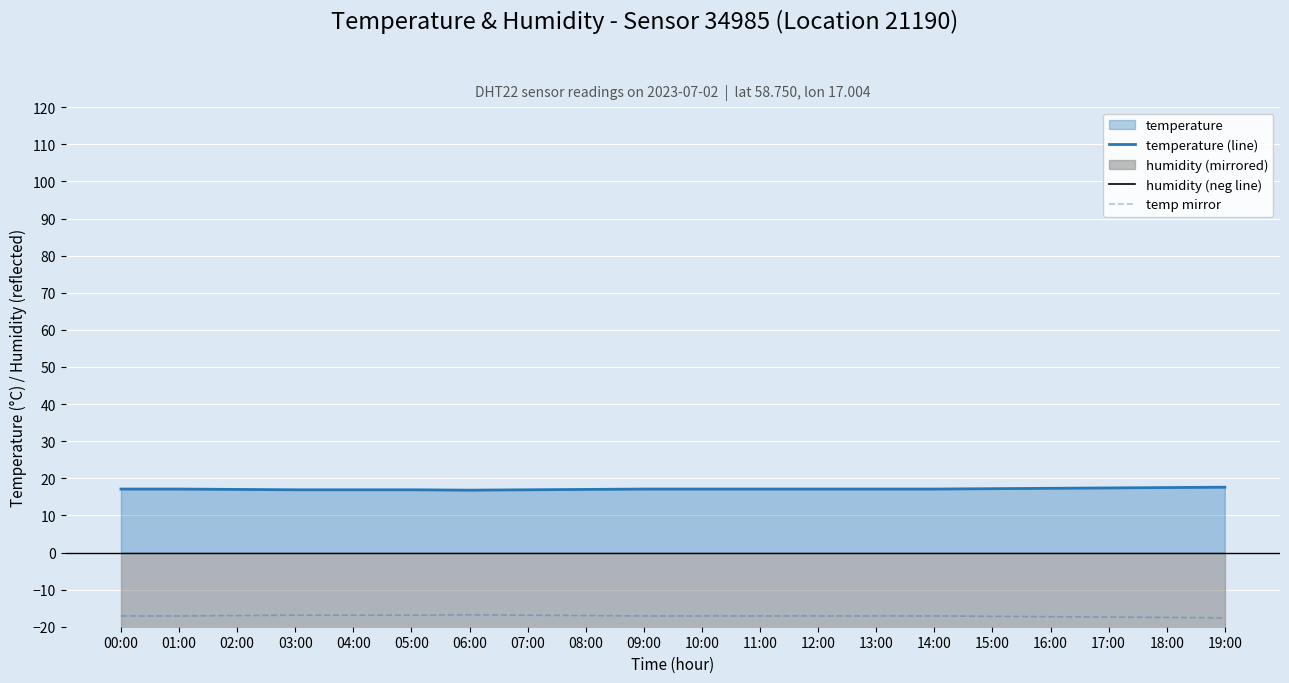

Is it true that temperature (line) equals 16.9 at 04:00?

True